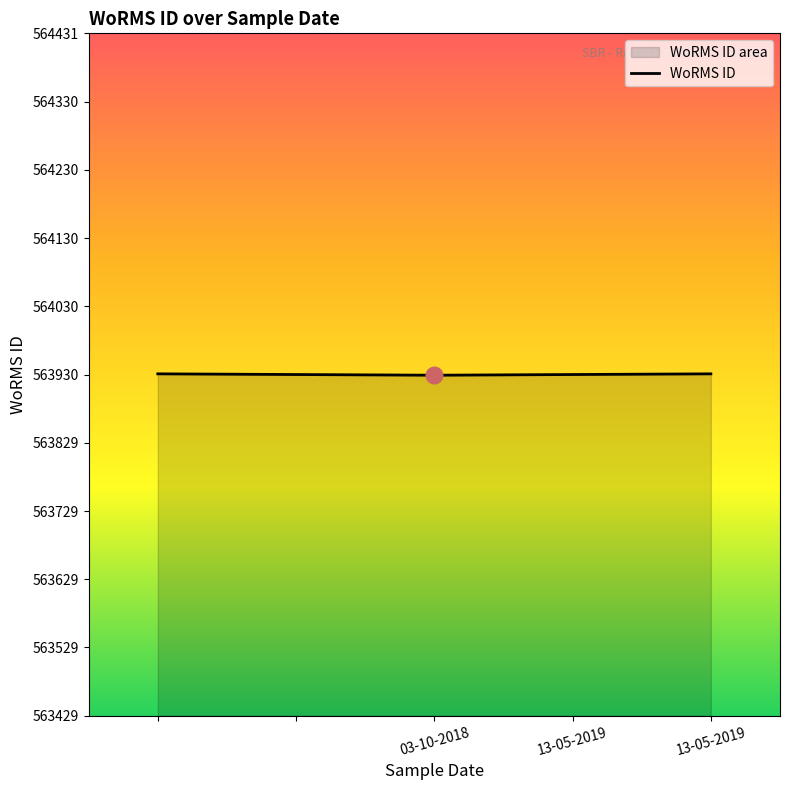

How many lines are shown in the chart?

1